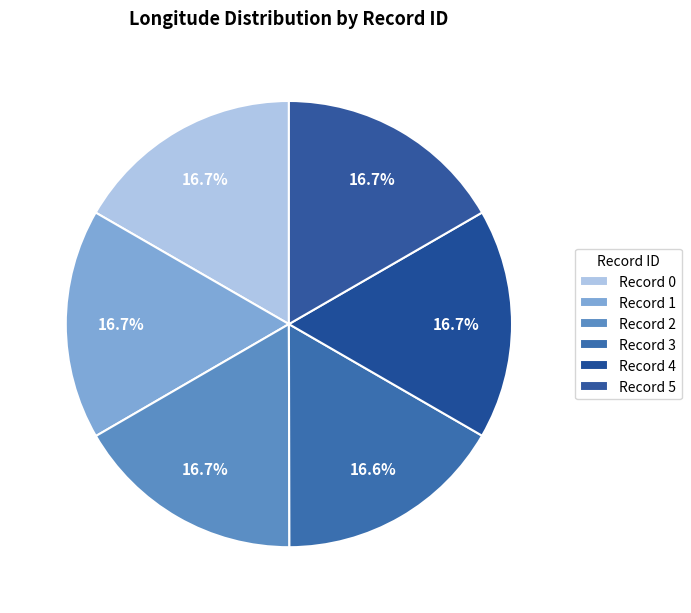

How many segments does this pie chart have?

6